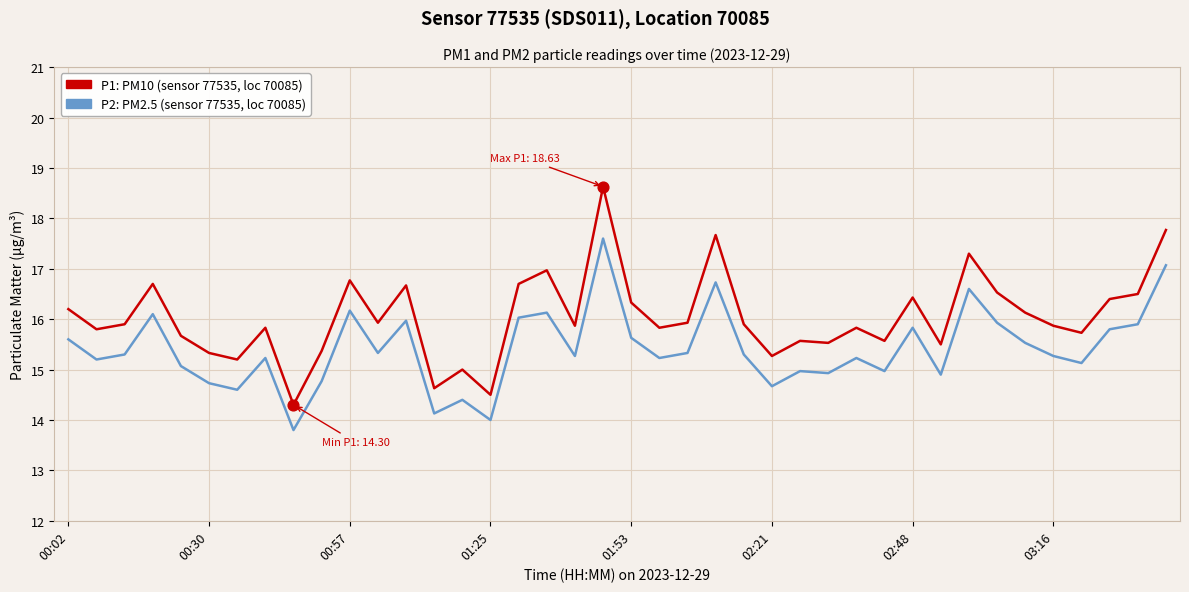

What is the smallest value displayed?

13.8